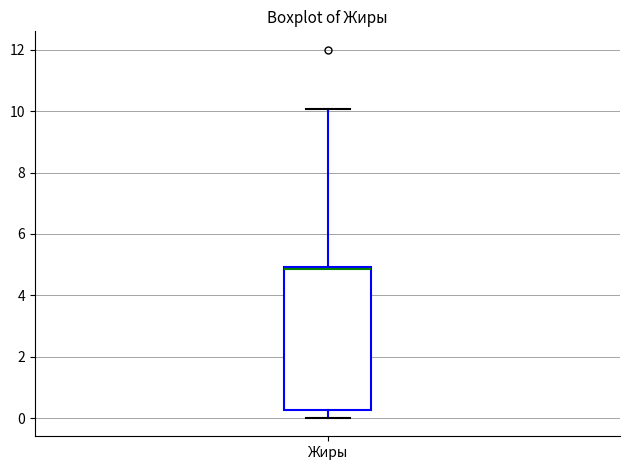

Where is the upper edge of the box for Жиры on the y-axis? The values are not printed on the chart, so give them approximately, as read against the axis.

5.0